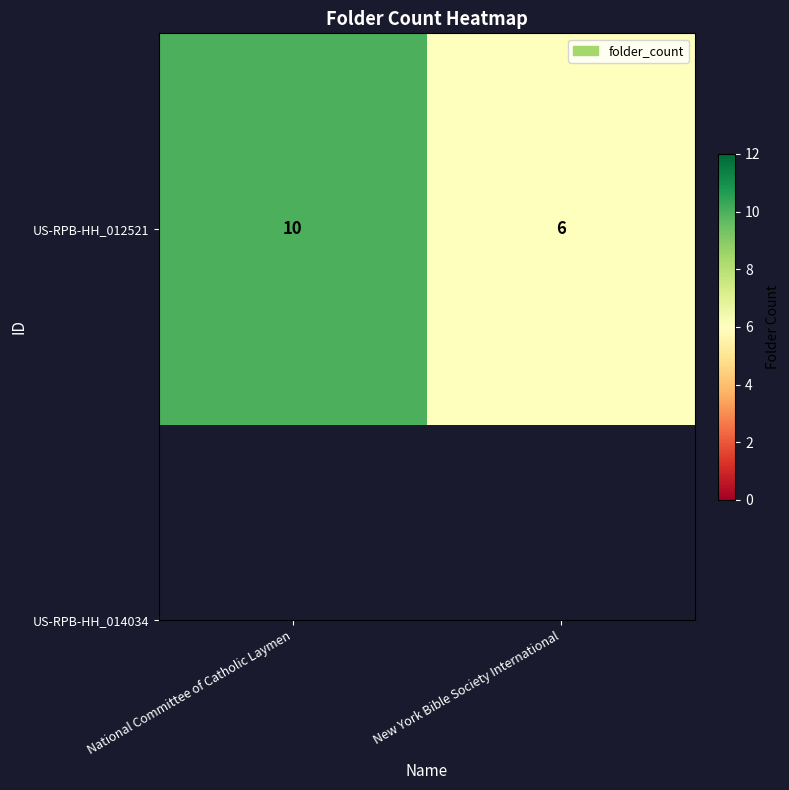

Which label corresponds to the largest value in the chart?

National Committee of Catholic Laymen